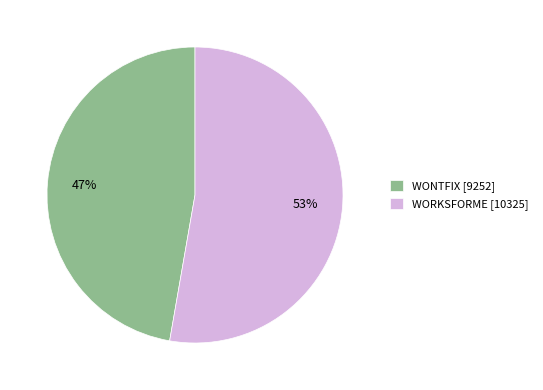

Is it true that WONTFIX is 59% of the pie?

False